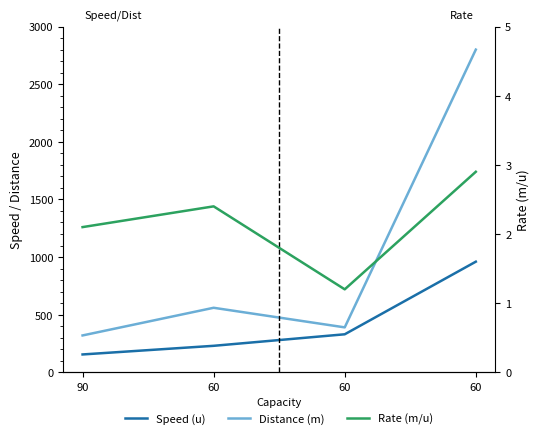

Rank the series by their maximum value, from lowest to highest.

Rate (m/u), Speed (u), Distance (m)